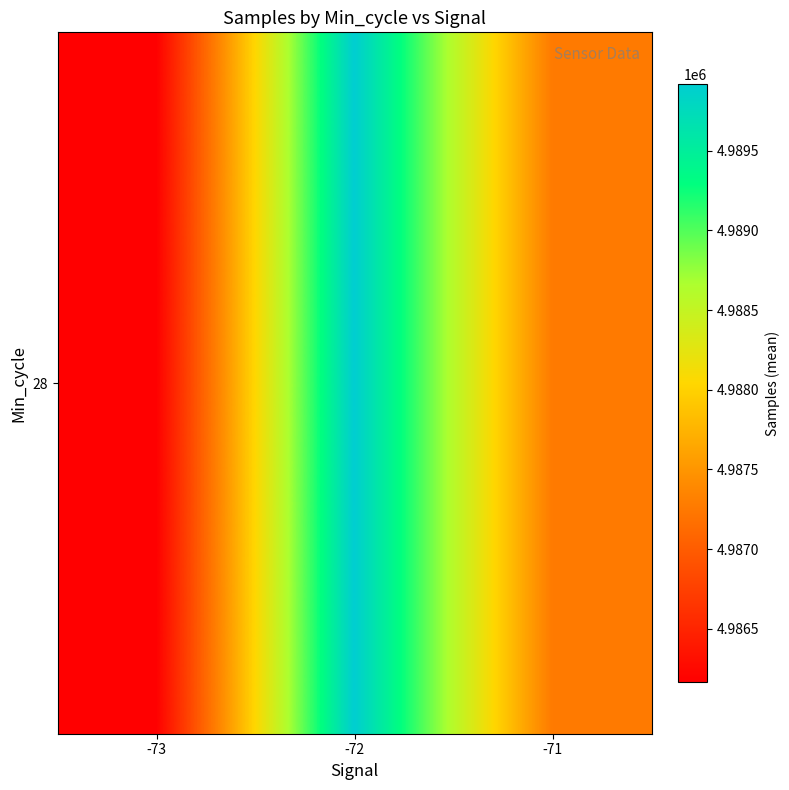

What is the sum of the values at -72 and -71?

9977182.2